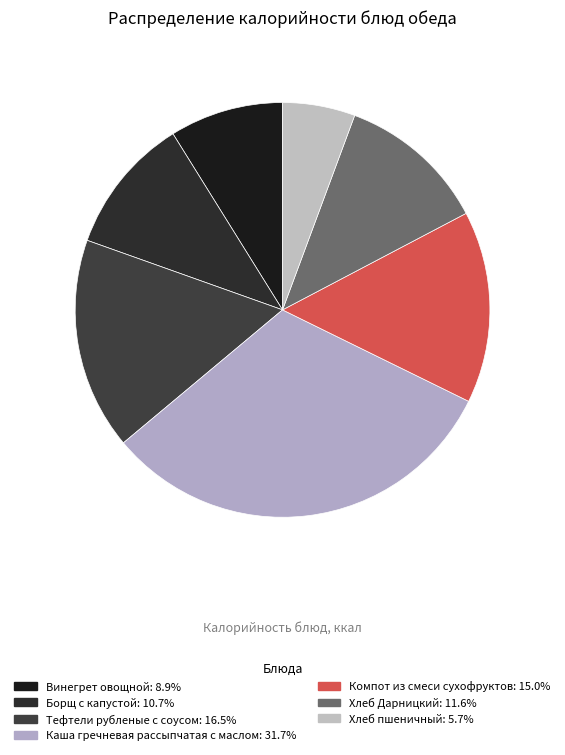

To the nearest percent, what is the combined percentage of Каша гречневая рассыпчатая с маслом and Компот из смеси сухофруктов?

47%